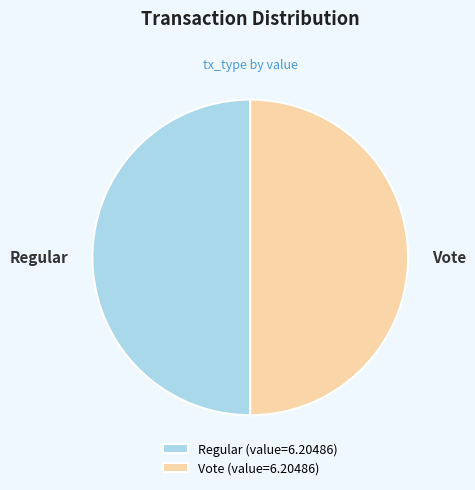

Is it true that Regular is 39% of the pie?

False